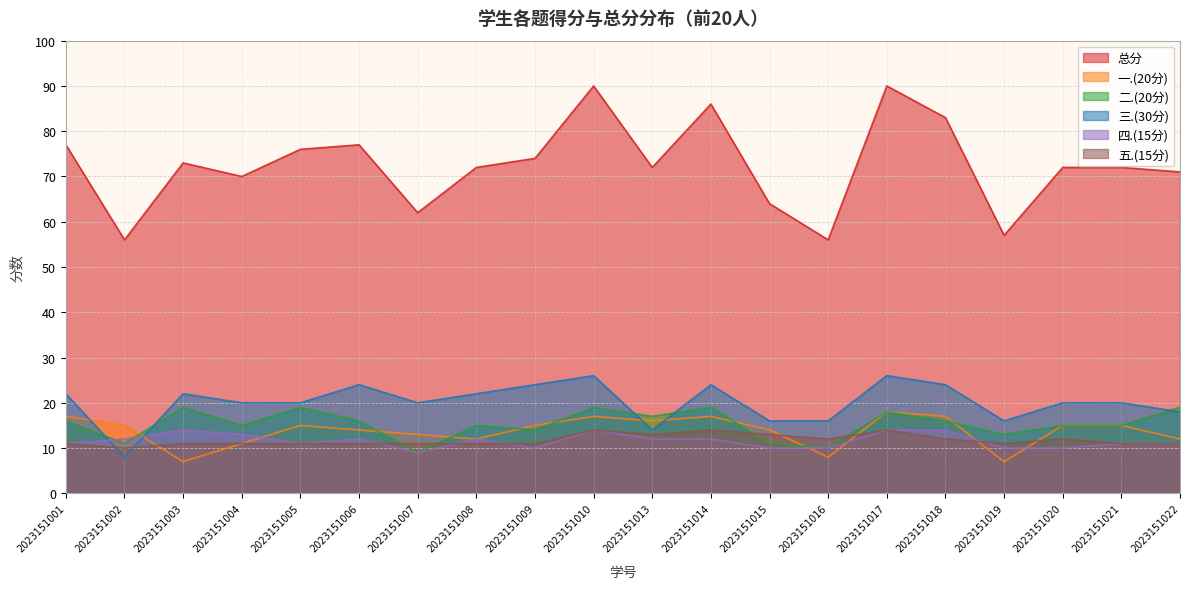

Between which two adjacent categories do 四.(15分) and 一.(20分) first intersect?

2023151002 and 2023151003